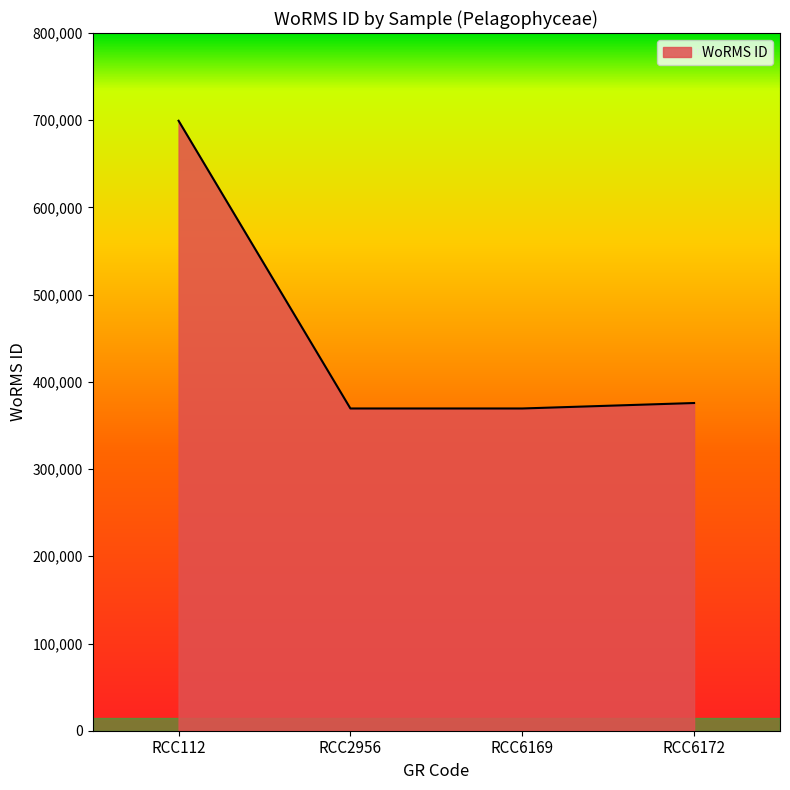

Which category has the highest value across all series?

RCC112